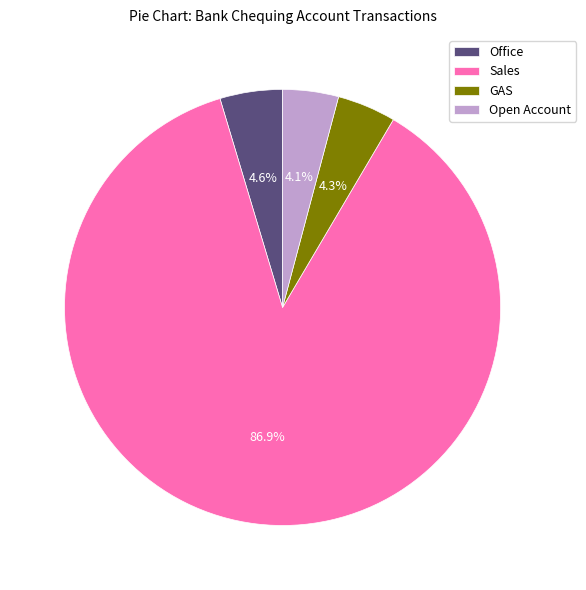

To the nearest percent, what is the difference between the largest and smallest slice percentages?

83%